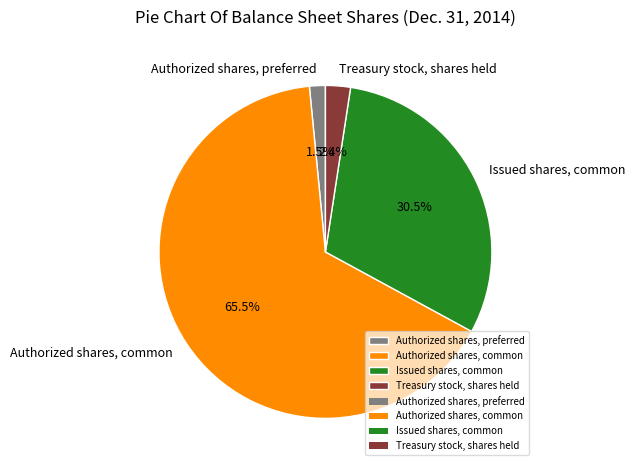

What is the majority slice?

Authorized shares, common